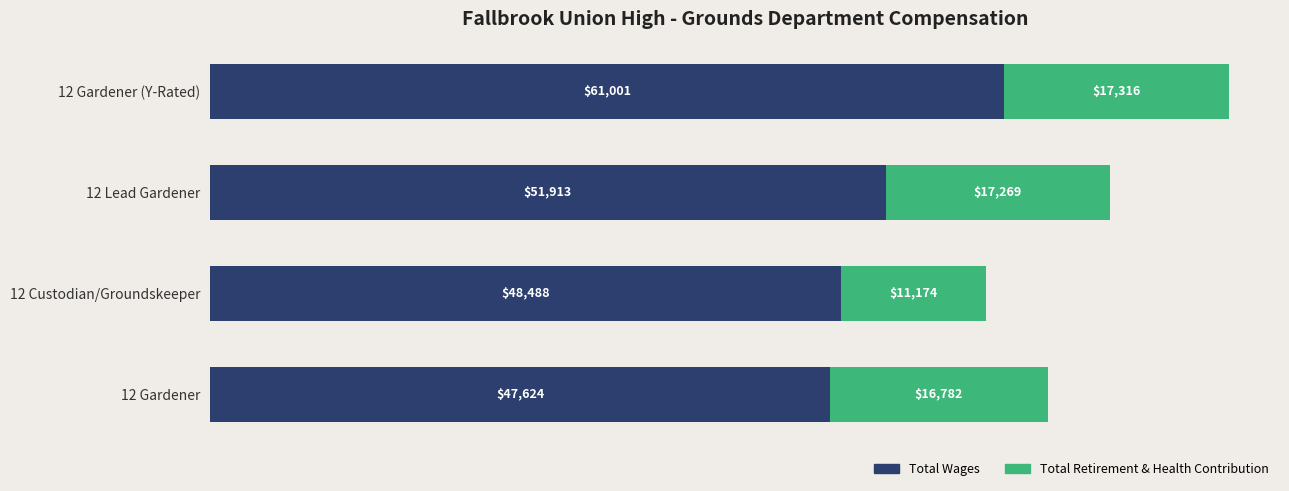

Which category has the lowest value in the Total Wages series?

12 Gardener